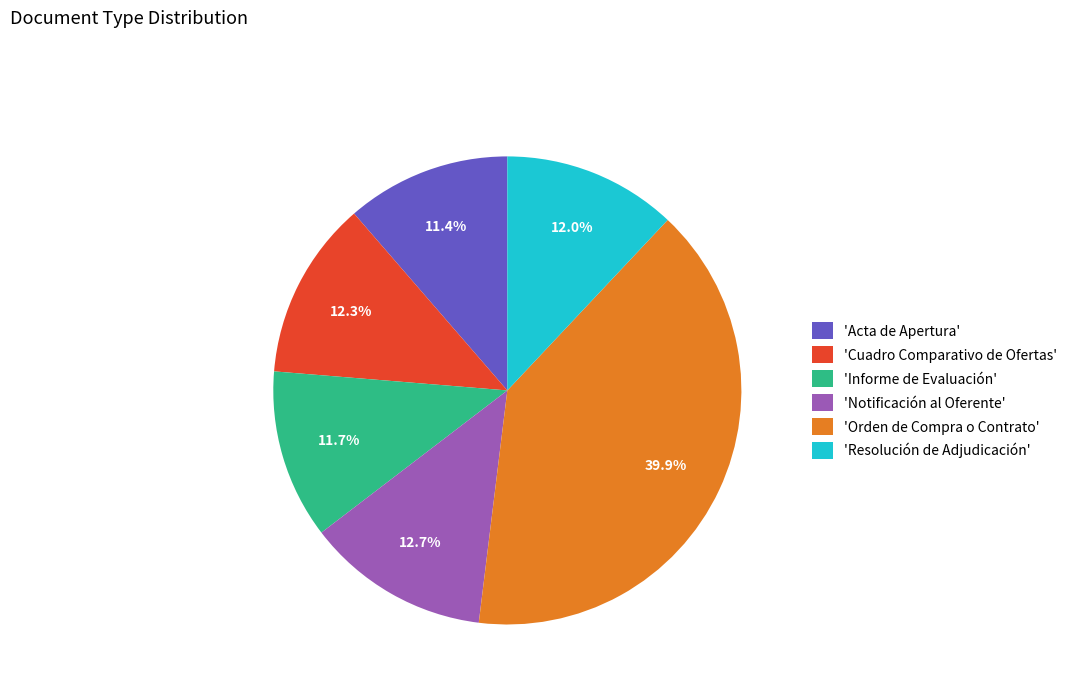

Which category has the biggest portion of the pie?

'Orden de Compra o Contrato'